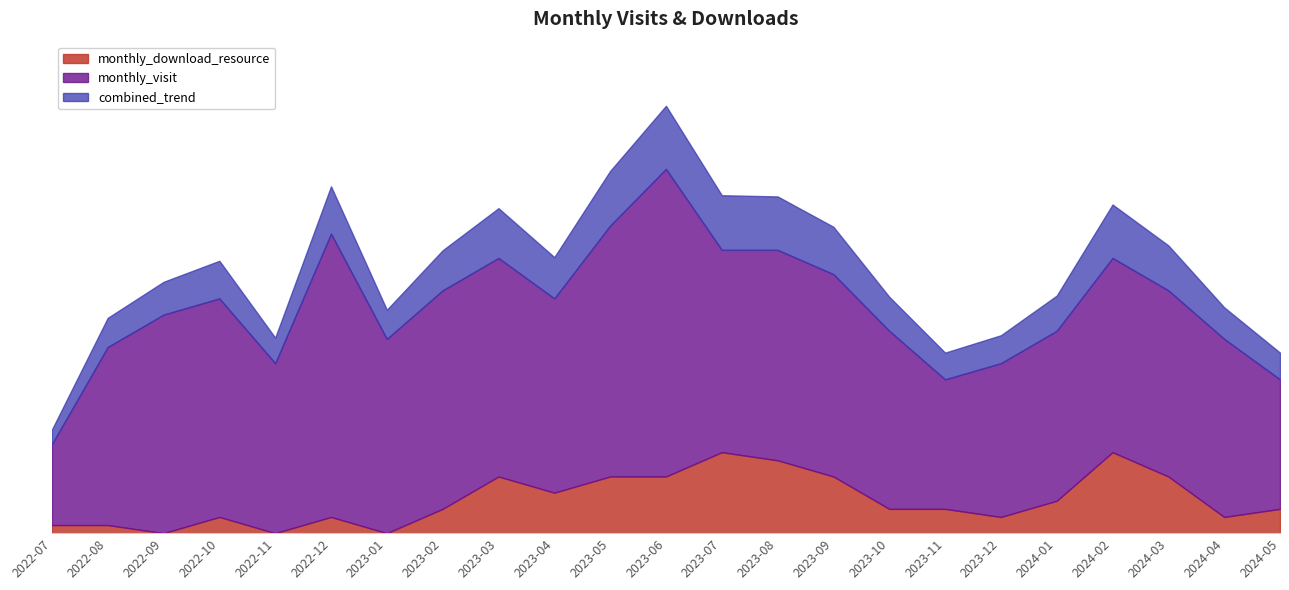

True or false: the data shows 5 at 2023-04.

True